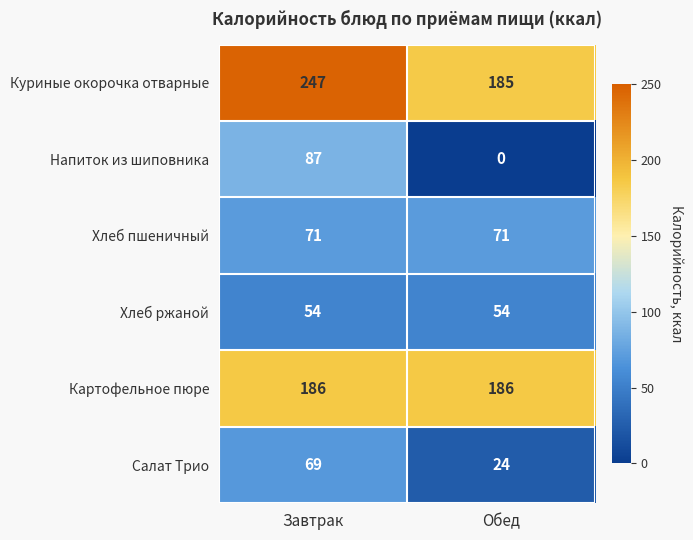

What is the average value of the Напиток из шиповника series?

44